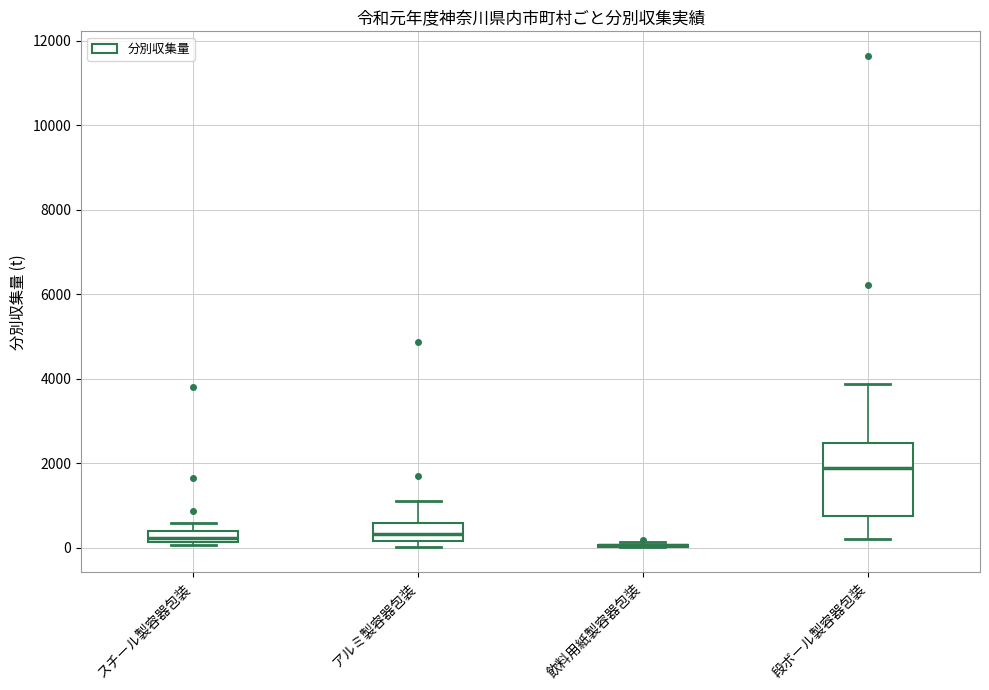

Where is the lower edge of the box for アルミ製容器包装 on the y-axis? The values are not printed on the chart, so give them approximately, as read against the axis.

200